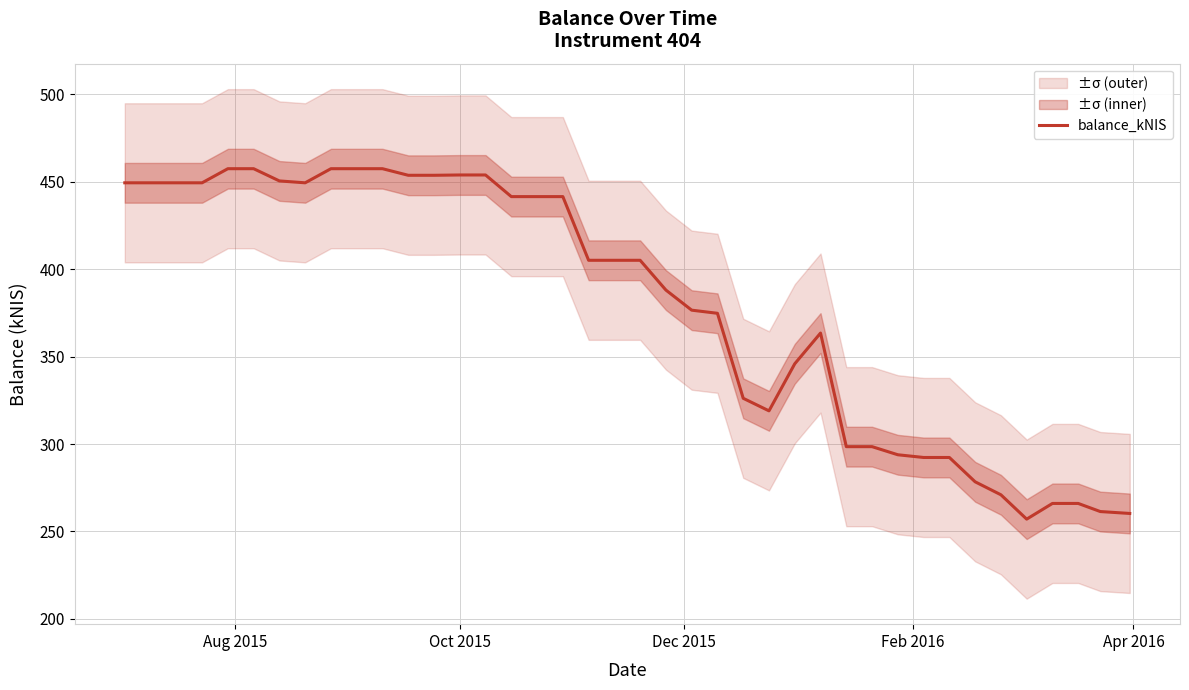

What is the minimum value for balance_kNIS?

257.1